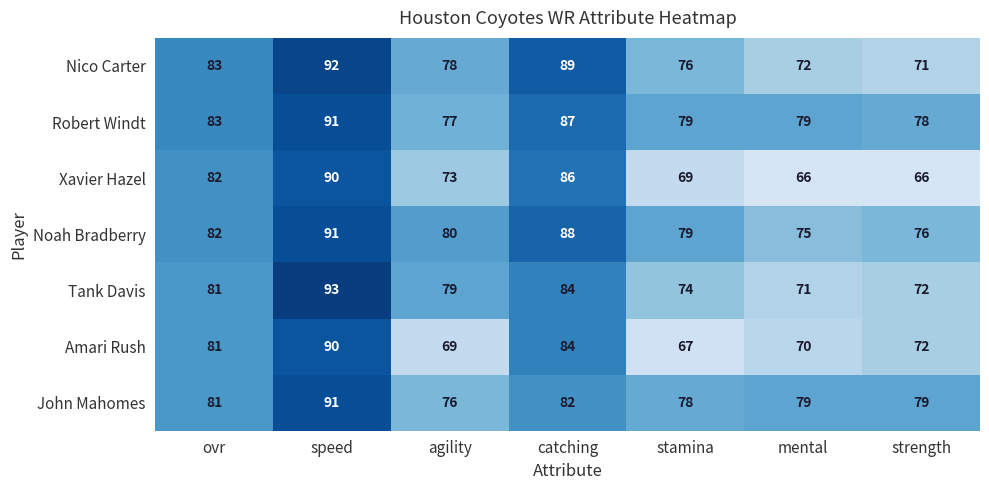

How many values in the John Mahomes series are below 79?

2